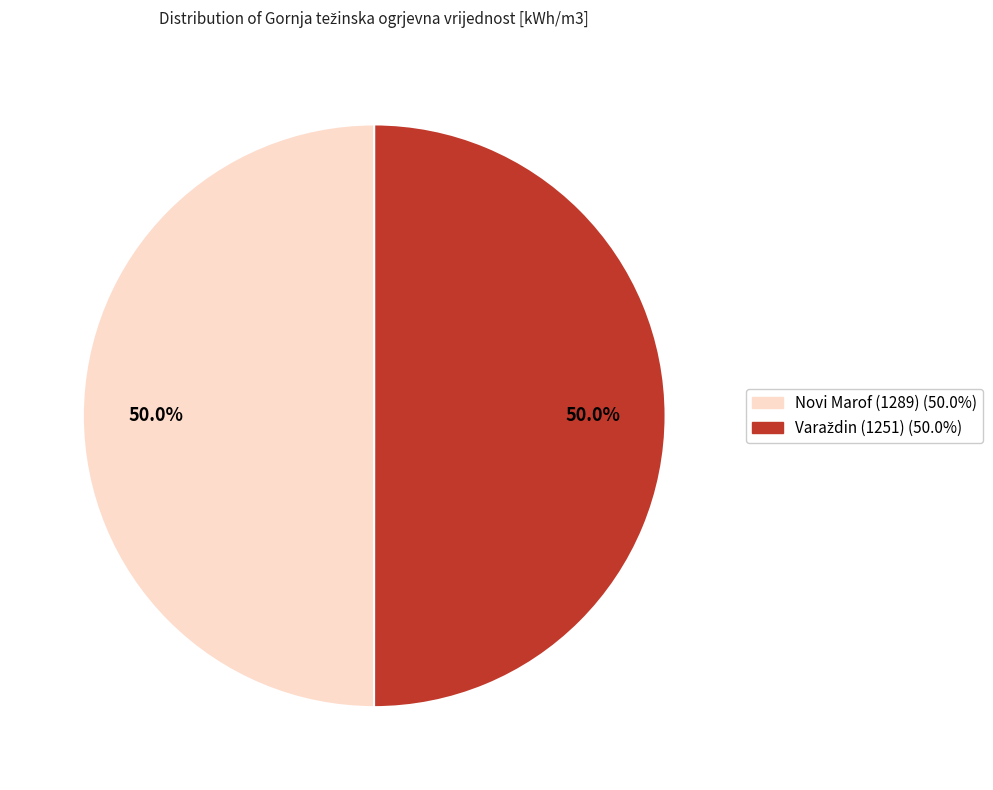

How many segments does this pie chart have?

2